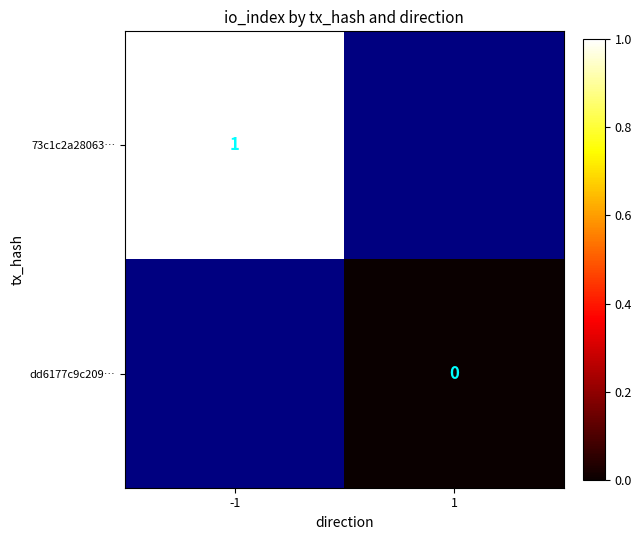

The 73c1c2a28063… series shows 1 at -1. True or false?

True